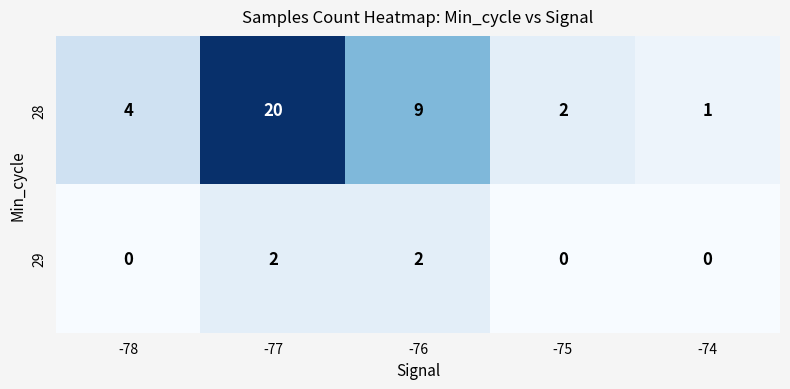

What is the spread (max minus min) of values at -77?

18